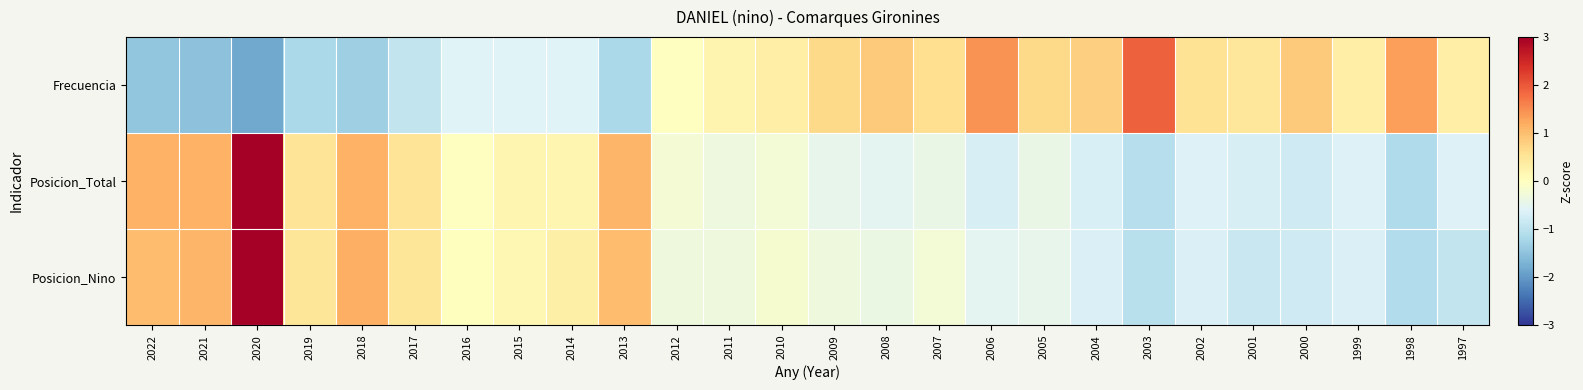

Reading left to right, extract all data points from this chart.

Frecuencia: 2022=-1.5	2021=-1.5	2020=-1.9	2019=-1.2	2018=-1.3	2017=-0.9	2016=-0.6	2015=-0.6	2014=-0.6	2013=-1.2	2012=-0.0	2011=0.2	2010=0.3	2009=0.7	2008=0.9	2007=0.6	2006=1.4	2005=0.7	2004=0.8	2003=1.9	2002=0.5	2001=0.5	2000=0.9	1999=0.3	1998=1.3	1997=0.3
Posicion_Total: 2022=1.1	2021=1.1	2020=3.7	2019=0.5	2018=1.1	2017=0.5	2016=-0.0	2015=0.2	2014=0.2	2013=1.1	2012=-0.2	2011=-0.3	2010=-0.2	2009=-0.5	2008=-0.5	2007=-0.4	2006=-0.7	2005=-0.4	2004=-0.7	2003=-1.1	2002=-0.6	2001=-0.7	2000=-0.8	1999=-0.6	1998=-1.1	1997=-0.6
Posicion_Nino: 2022=1.0	2021=1.1	2020=3.7	2019=0.5	2018=1.1	2017=0.5	2016=0.0	2015=0.1	2014=0.3	2013=1.0	2012=-0.3	2011=-0.3	2010=-0.2	2009=-0.3	2008=-0.4	2007=-0.3	2006=-0.5	2005=-0.5	2004=-0.7	2003=-1.1	2002=-0.7	2001=-0.9	2000=-0.8	1999=-0.7	1998=-1.1	1997=-0.9